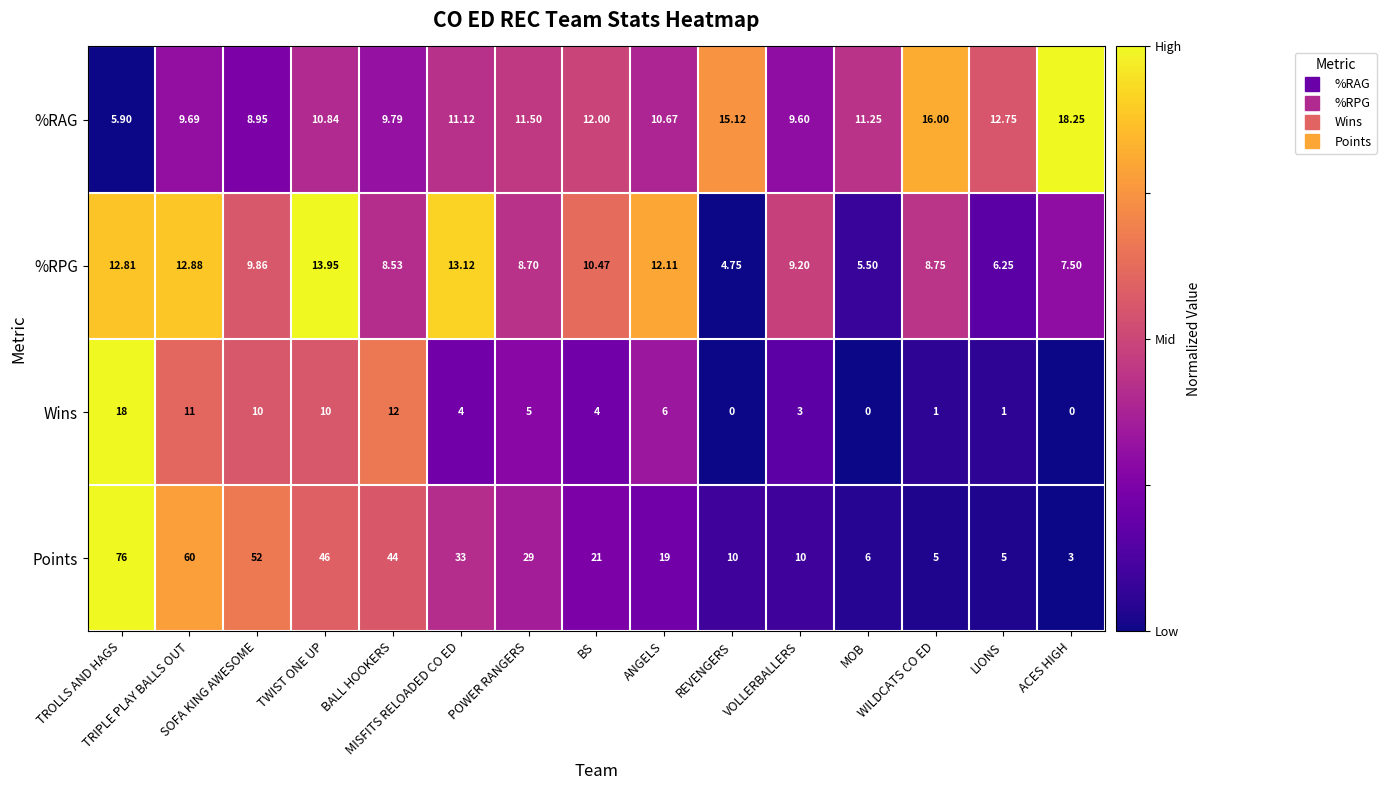

Which series has the widest spread of values?

Points